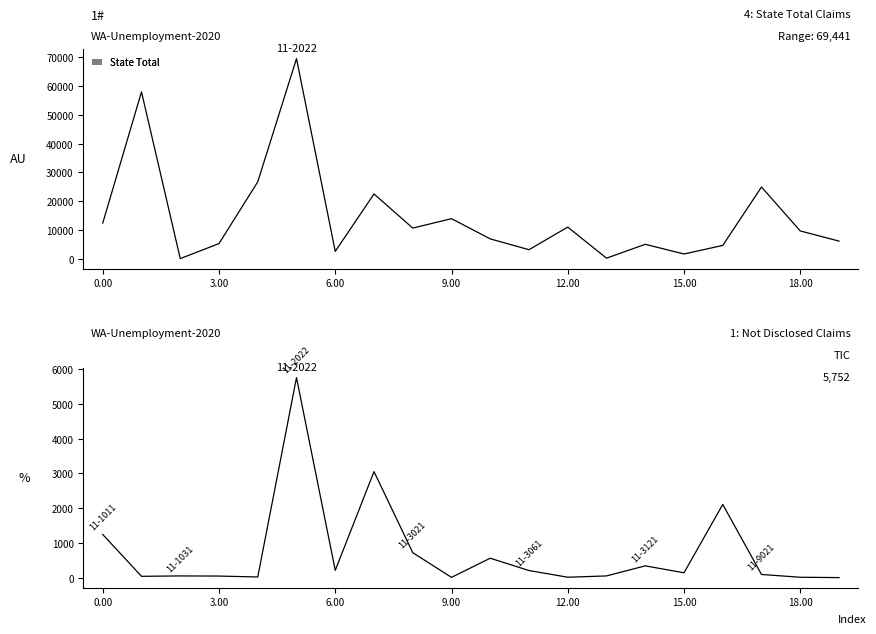

In Not Disclosed, how many points are higher than both neighbors (excluding endpoints)?

6